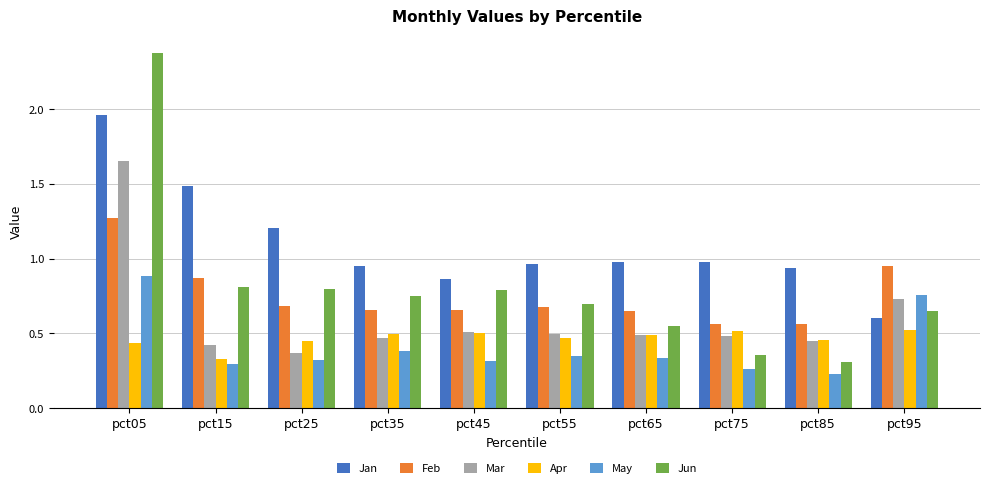

Is the value of Feb at pct35 greater than the value of Jan at pct45?

No